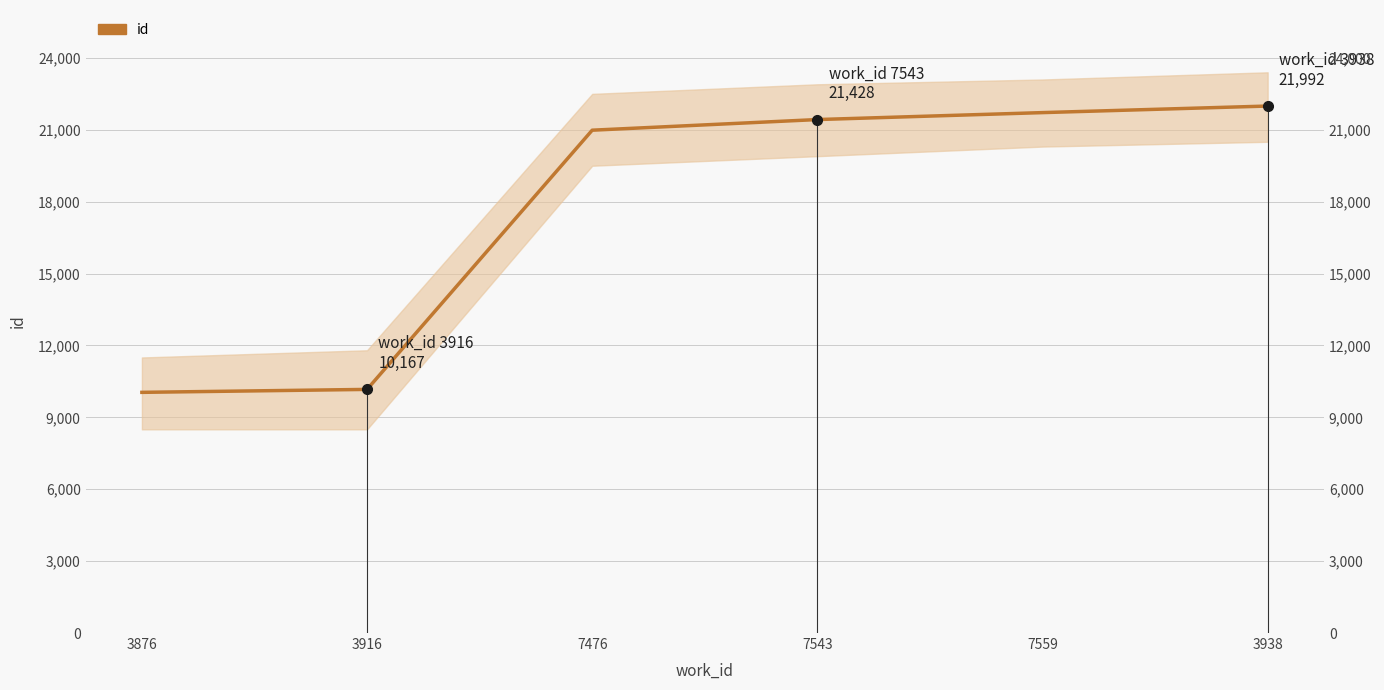

Reading right to left, transcribe all the data shown in this chart.

3938=21992	7559=21718	7543=21428	7476=20984	3916=10167	3876=10044